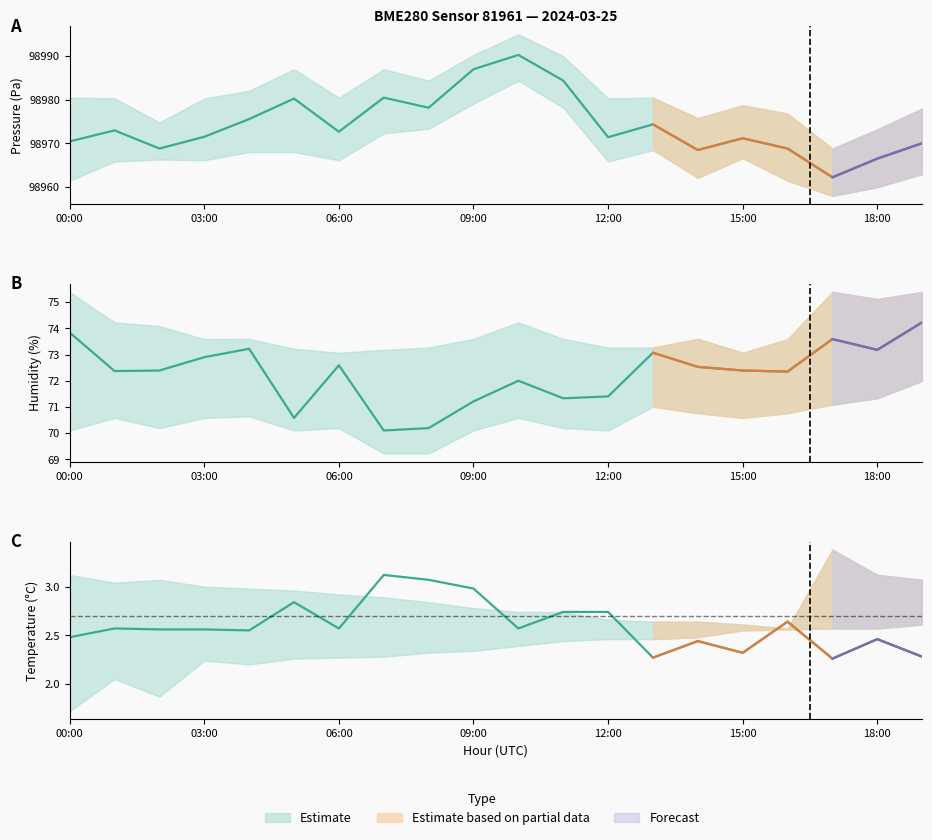

The value of humidity at 10:00 is 116.6. True or false?

False